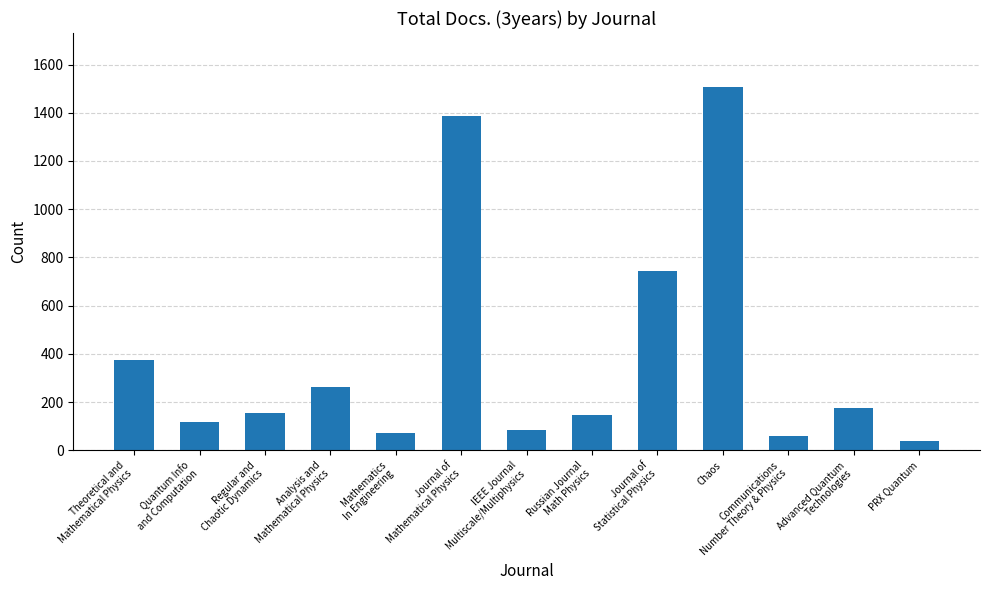

What is the average value?

394